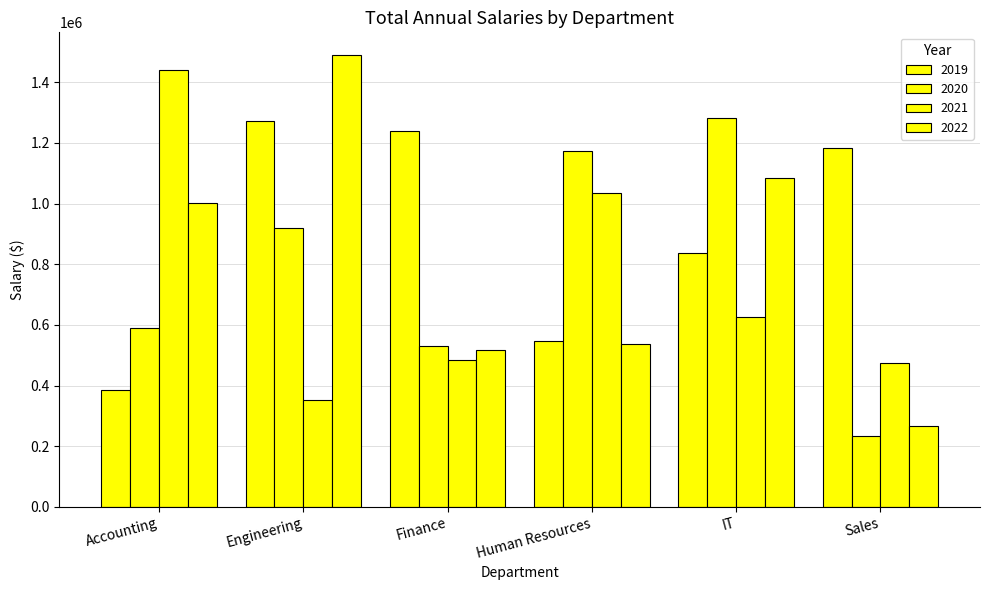

How many categories are shown in the chart?

6